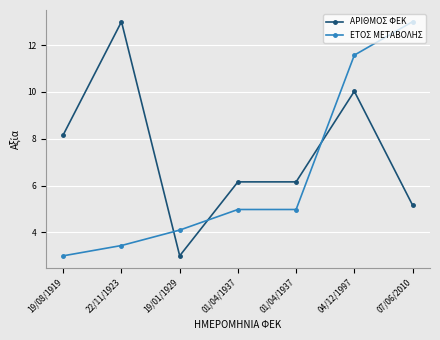

How many intersections are there between ΑΡΙΘΜΟΣ ΦΕΚ and ΕΤΟΣ ΜΕΤΑΒΟΛΗΣ?

3